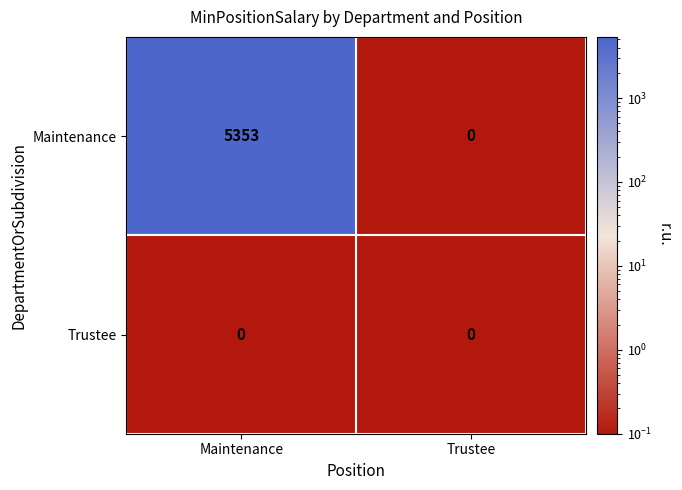

List the series in order of their peak value, highest first.

Maintenance, Trustee